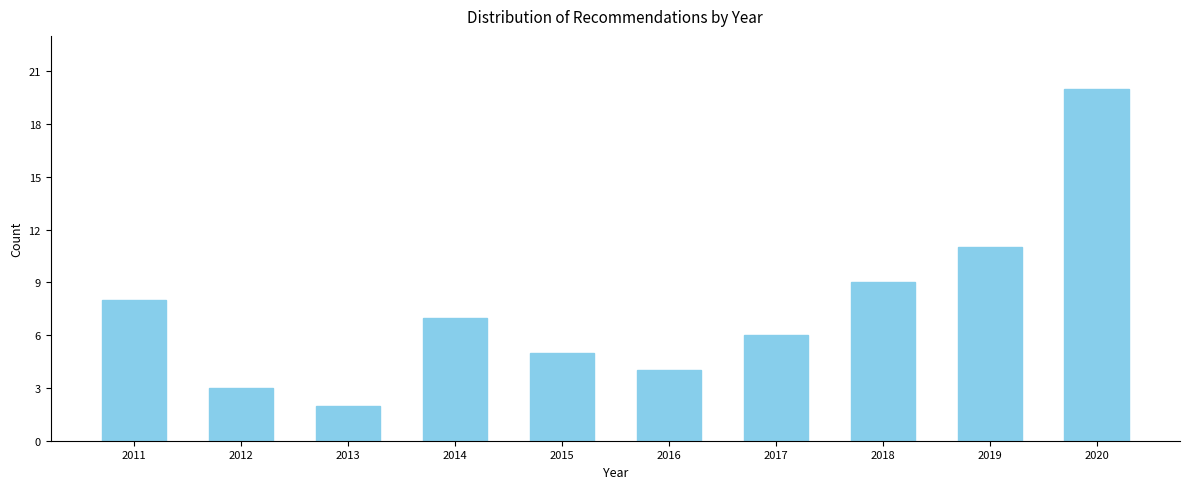

Reading left to right, what are all the values shown in this chart?

2011=8	2012=3	2013=2	2014=7	2015=5	2016=4	2017=6	2018=9	2019=11	2020=20